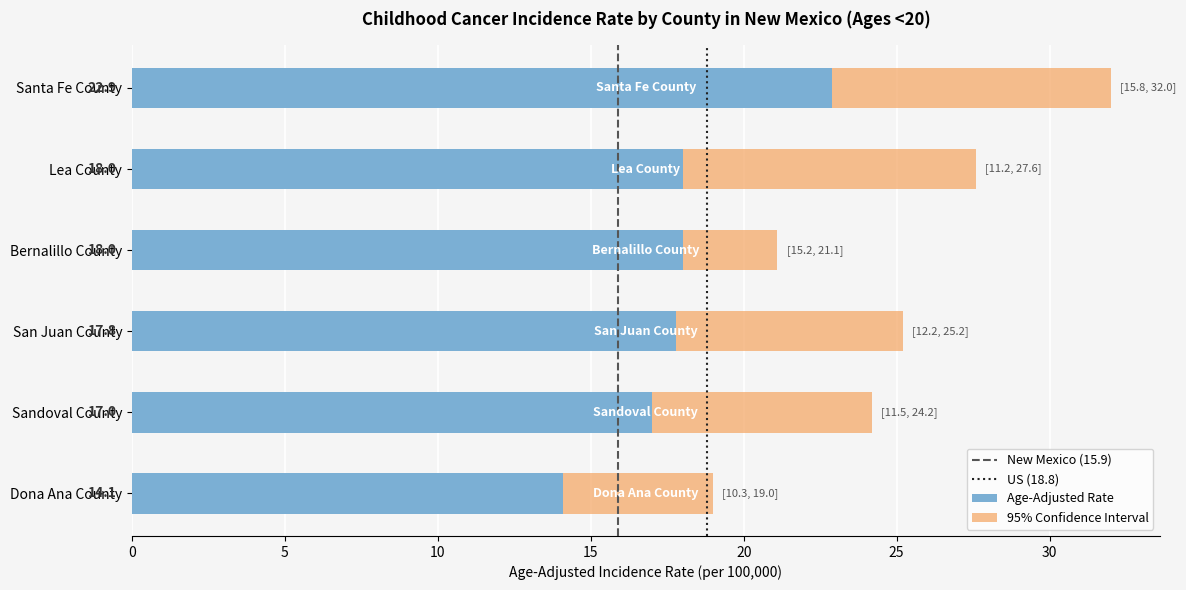

What is the total value across all series at Sandoval County?

52.7